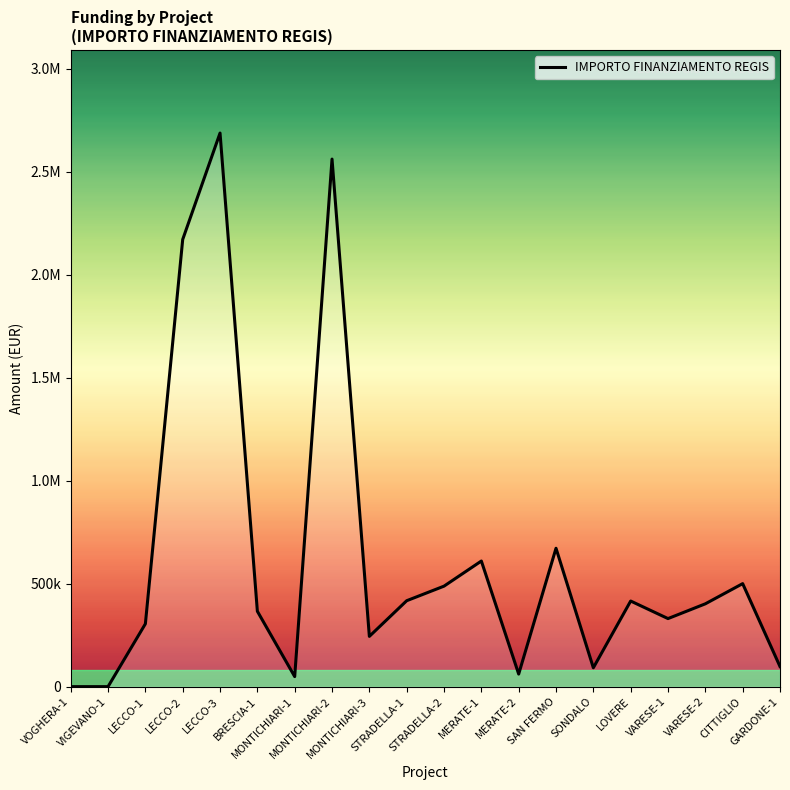

Reading left to right, extract all data points from this chart.

0.0	0.0	305000.0	2171600.0	2688400.0	366000.0	48800.0	2562000.0	244000.0	417239.0	488000.0	610000.0	61000.0	672000.0	91500.0	415728.5	330471.6	402197.1	500200.0	97600.0